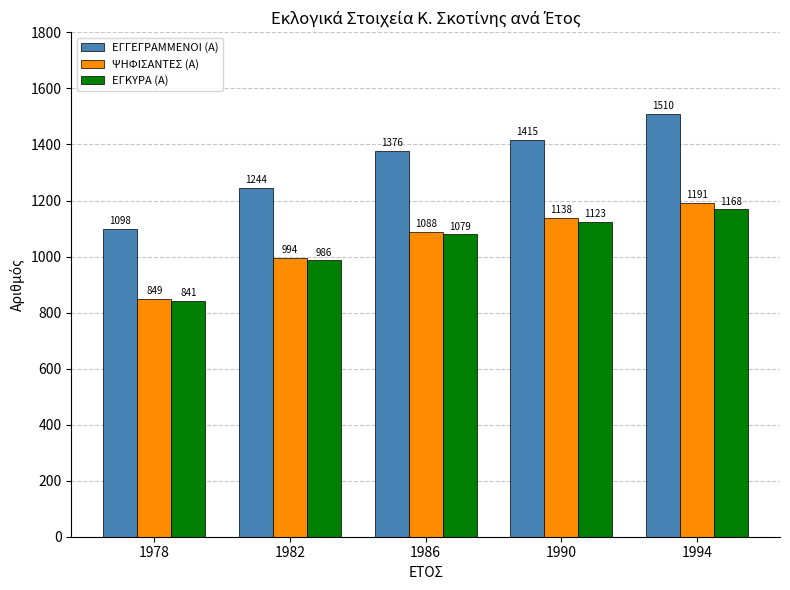

At which category is the sum across all series the highest?

1994